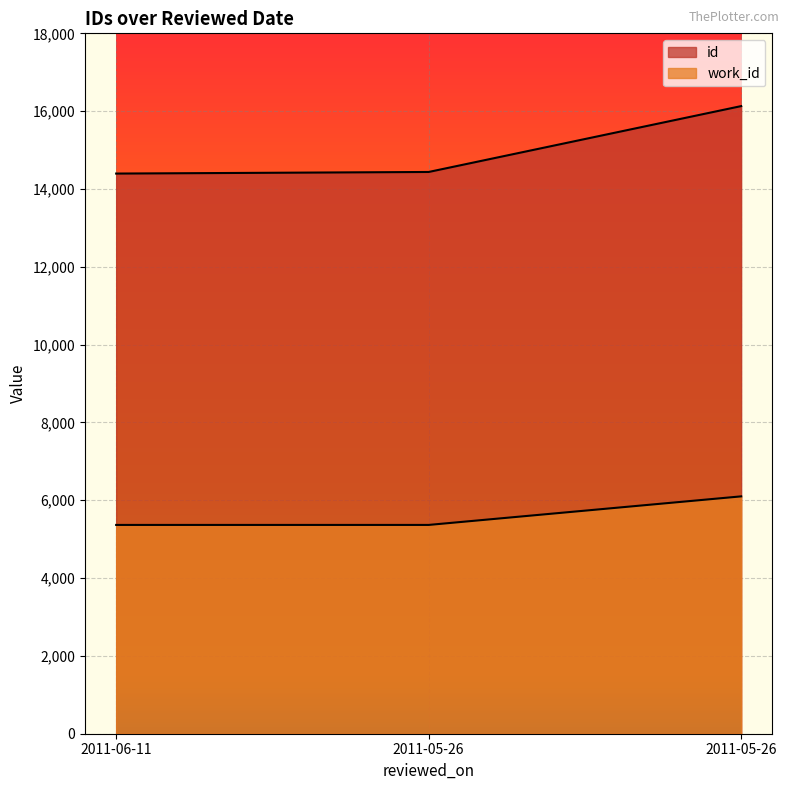

Which series has the largest range (max minus min)?

id